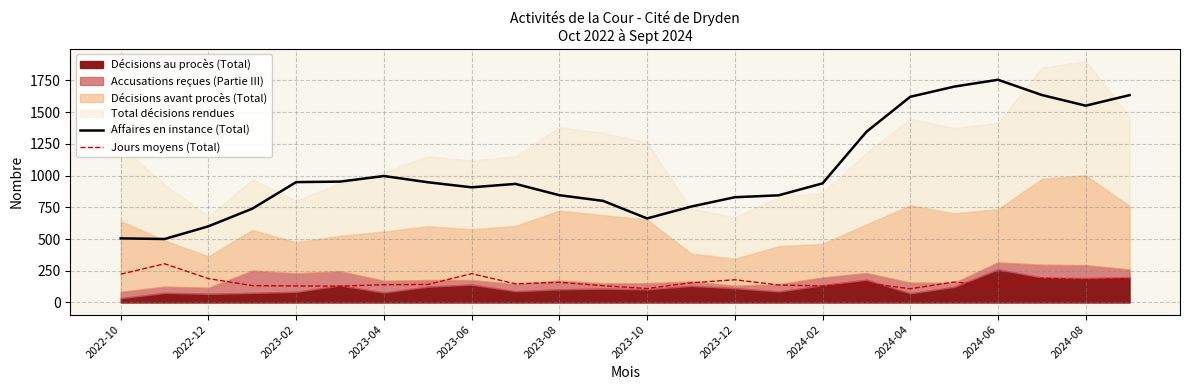

What is the sum of all Jours moyens (Total) values?

3880